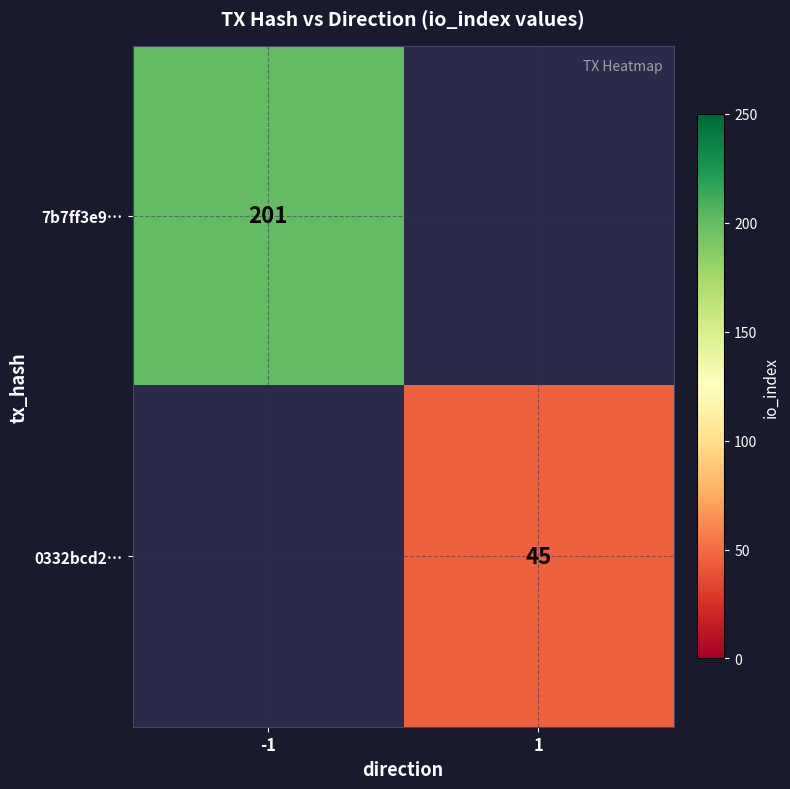

How many categories are shown in the chart?

2